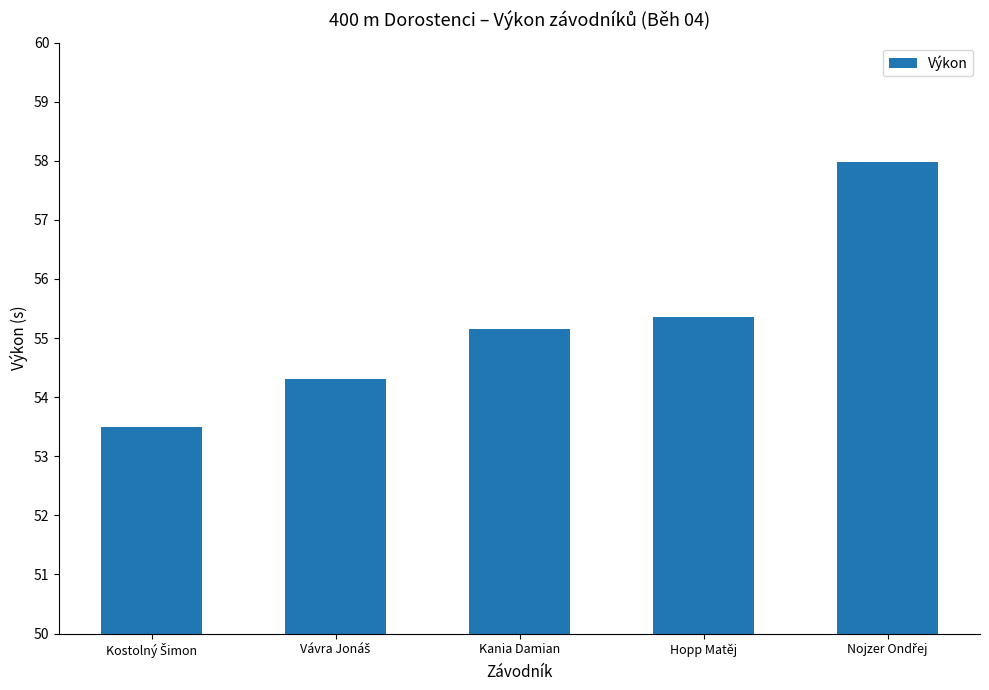

True or false: the data shows 55.2 at Kania Damian.

True